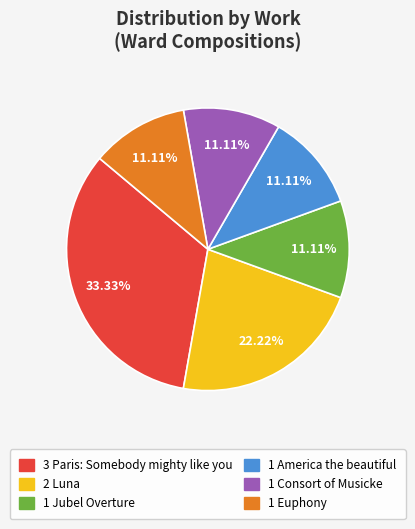

To the nearest percent, what is the difference between the largest and smallest slice percentages?

22%